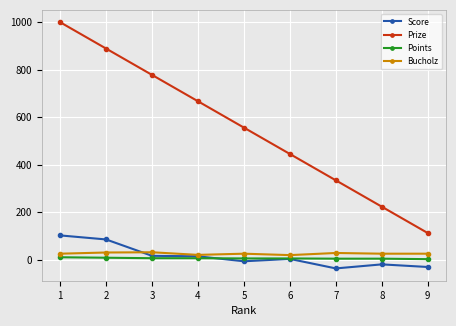

Is this an area chart (filled region under the line)?

No